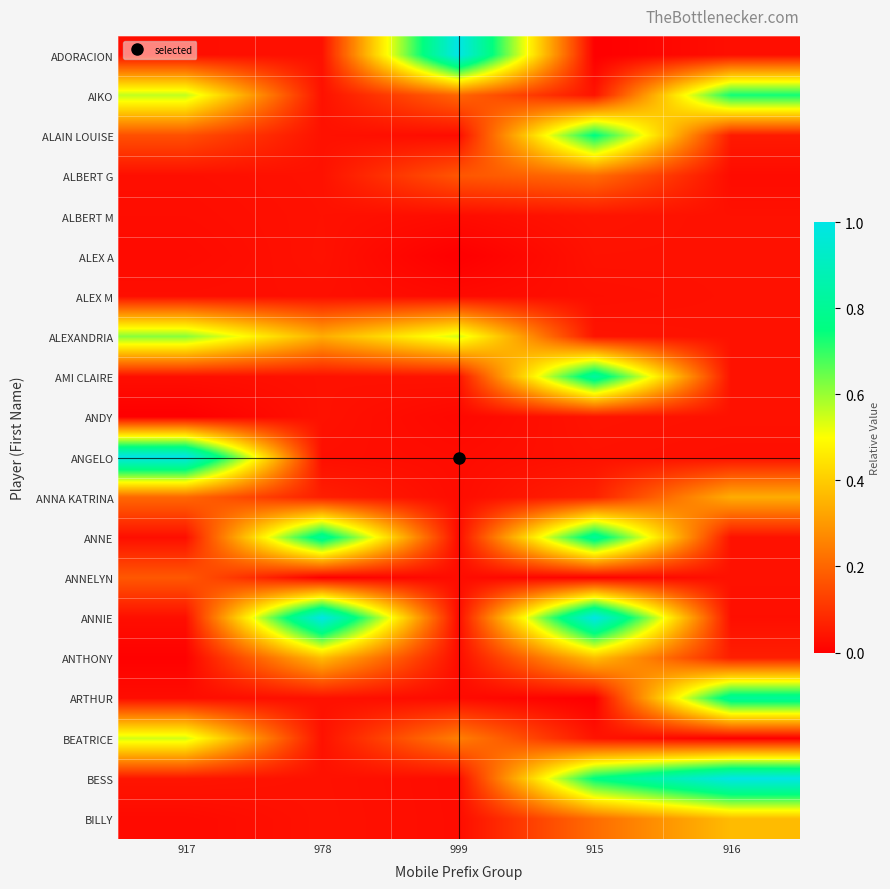

Which category has the highest value across all series?

999